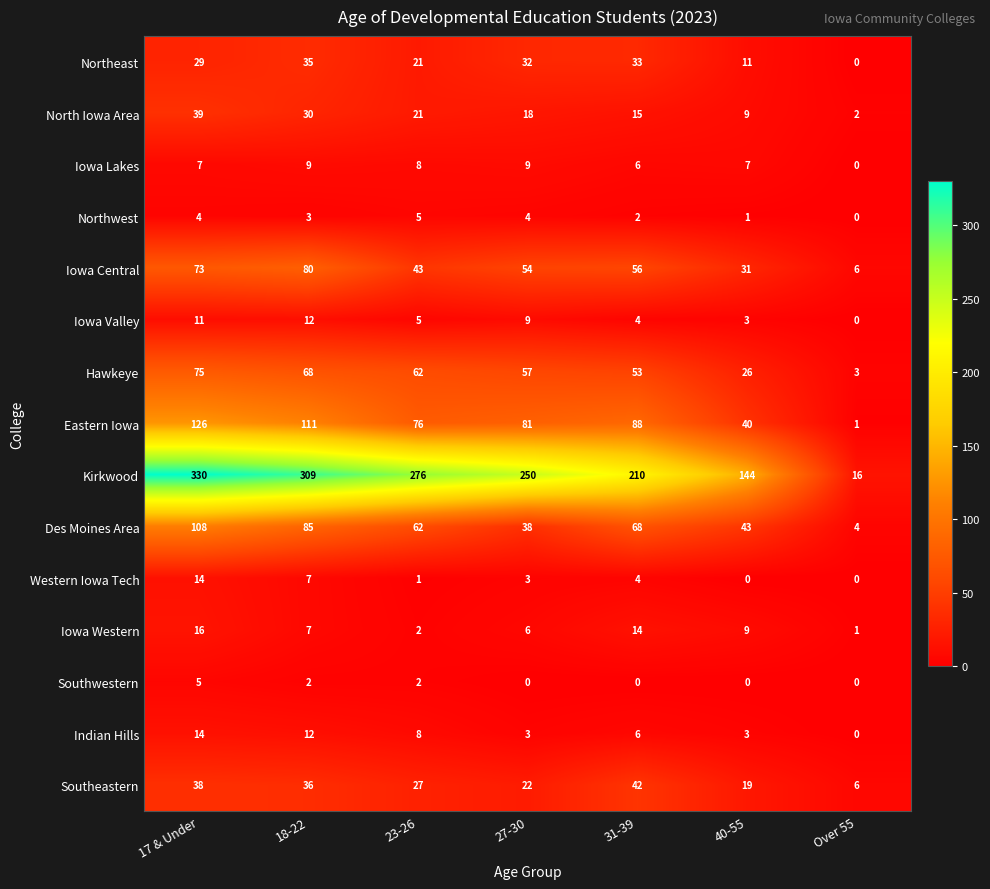

Is it true that Iowa Valley equals 8 at 18-22?

False